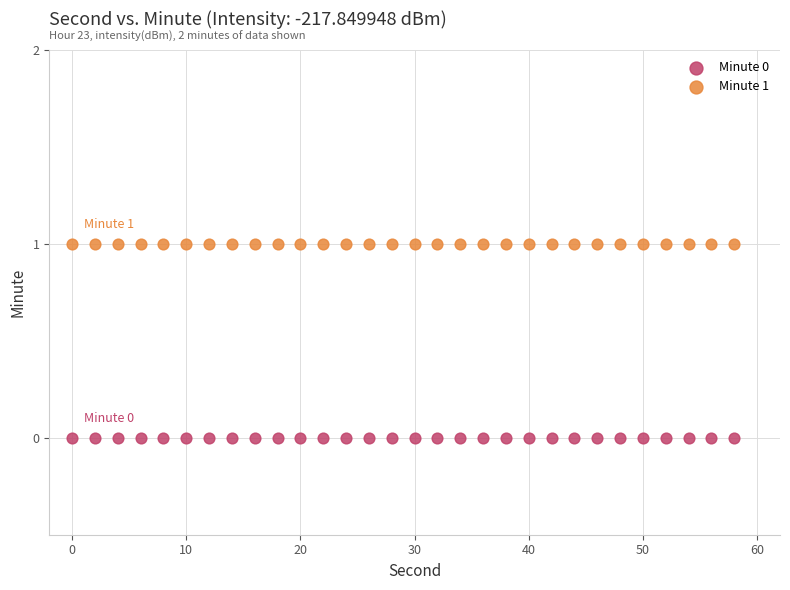

Which series contains the lowest Y value?

Minute 0